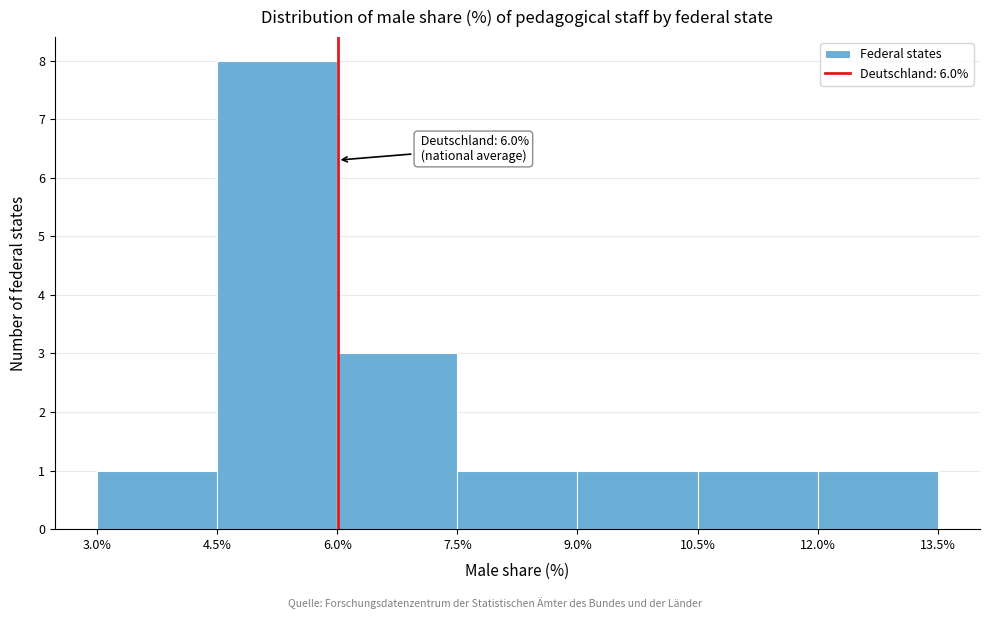

Which range on the x-axis has the tallest bar?

4.5% to 6.0%